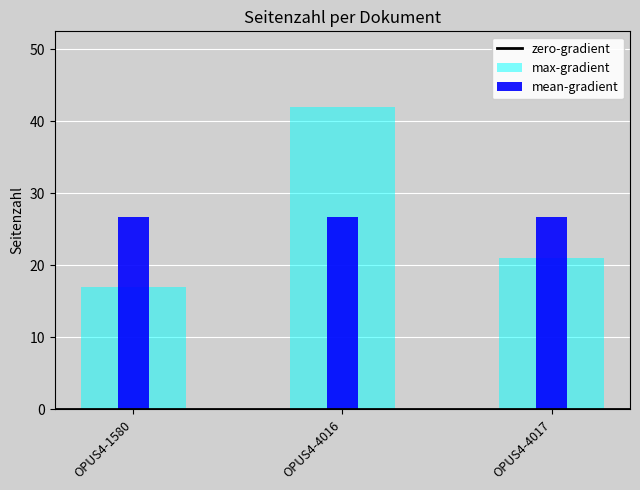

Rank the categories by value from highest to lowest.

OPUS4-4016, OPUS4-4017, OPUS4-1580